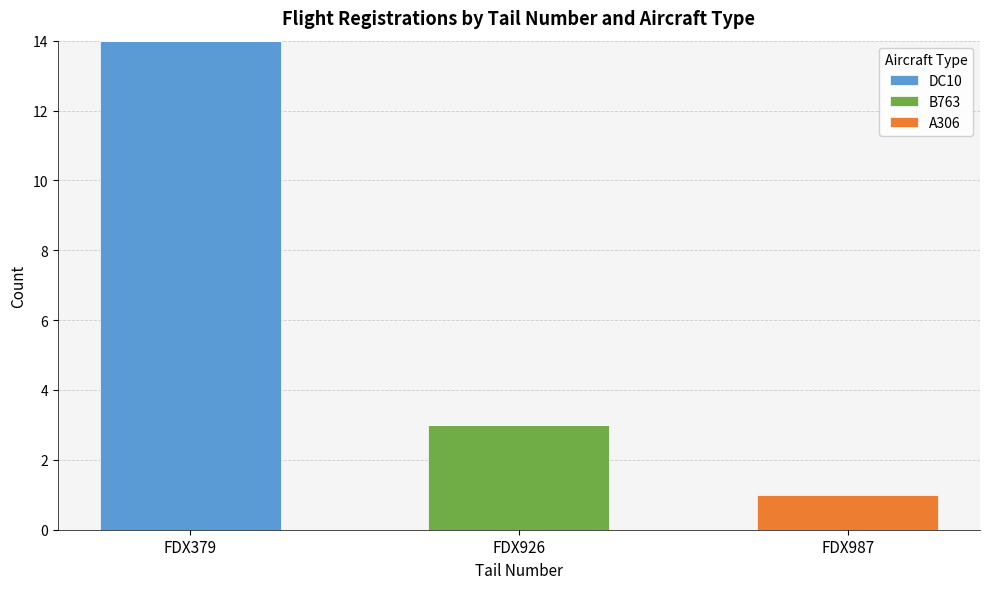

At which category is the sum across all series the highest?

FDX379